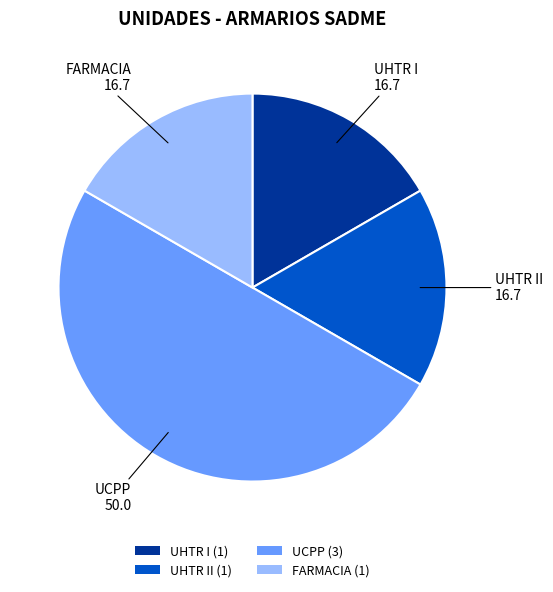

Which category has the biggest portion of the pie?

UCPP (3)